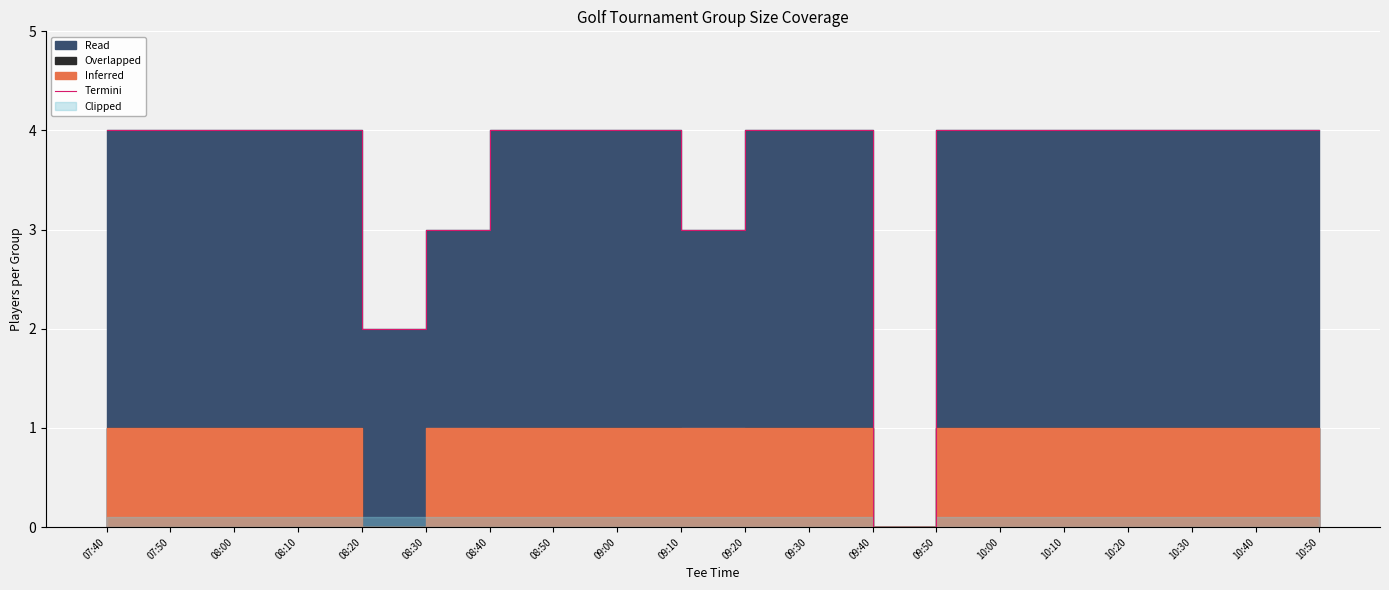

Is it true that the value at 10:30 is 6?

False